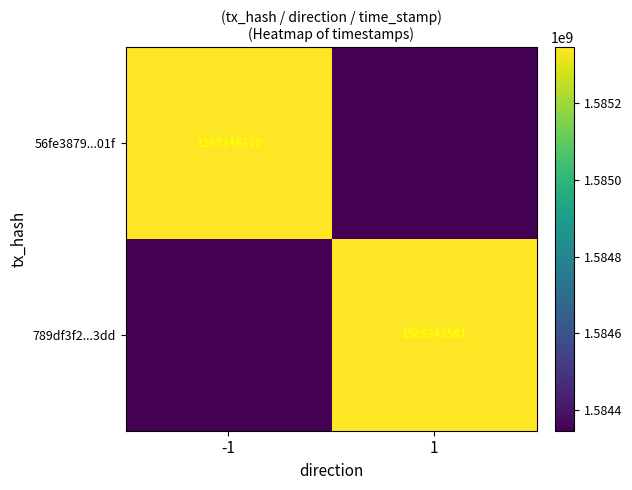

How many distinct data groups are displayed?

2